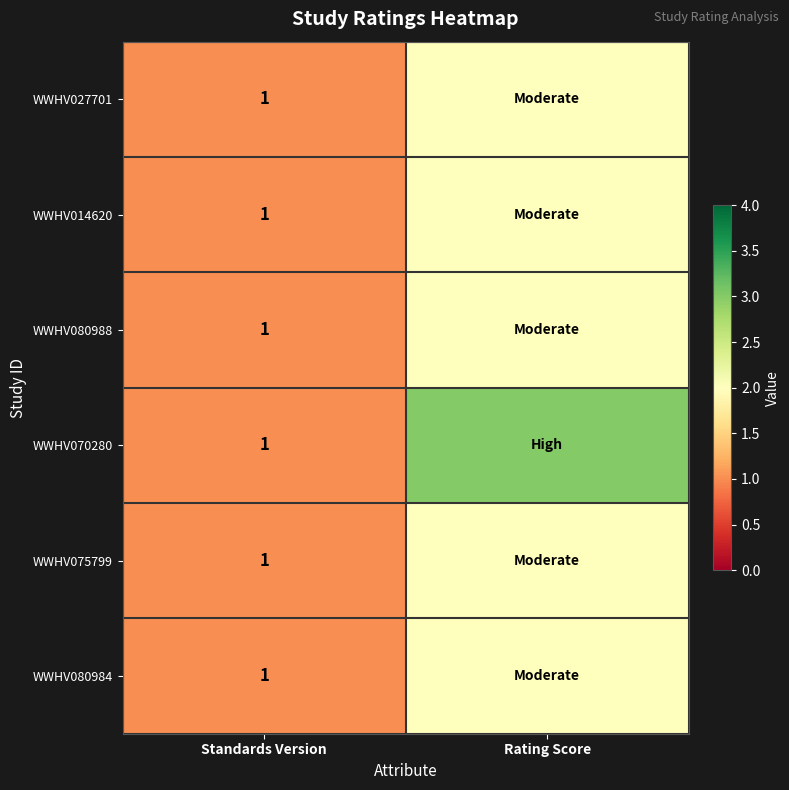

True or false: WWHV080988 has a value of 1 at Standards Version.

True